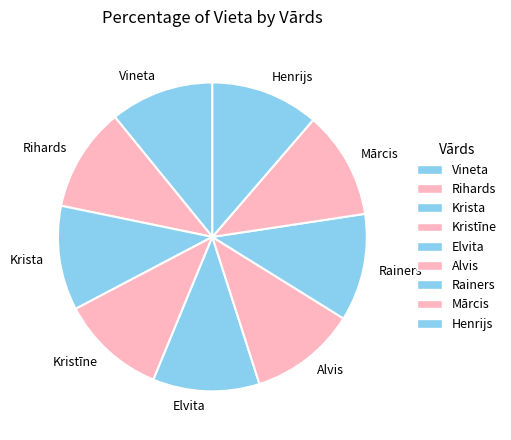

True or false: Kristīne accounts for 23% of the total.

False